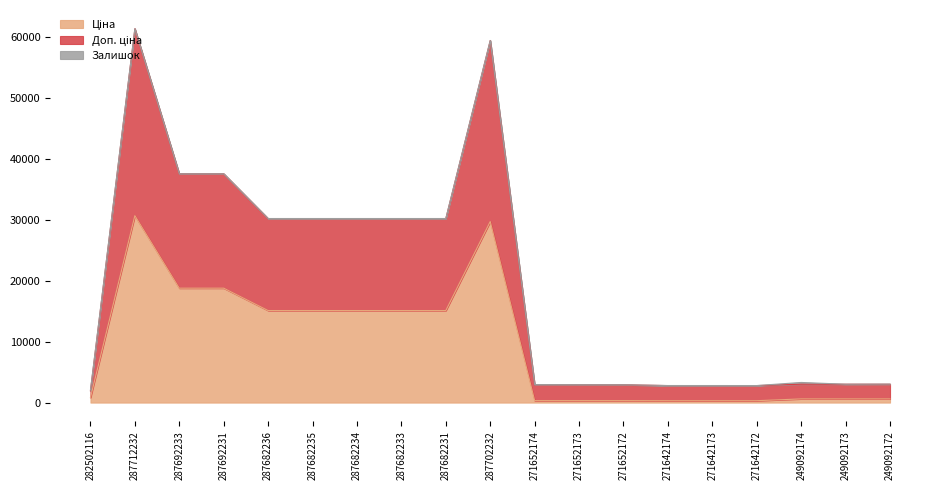

At which label is Ціна closest to 15513?

287682236